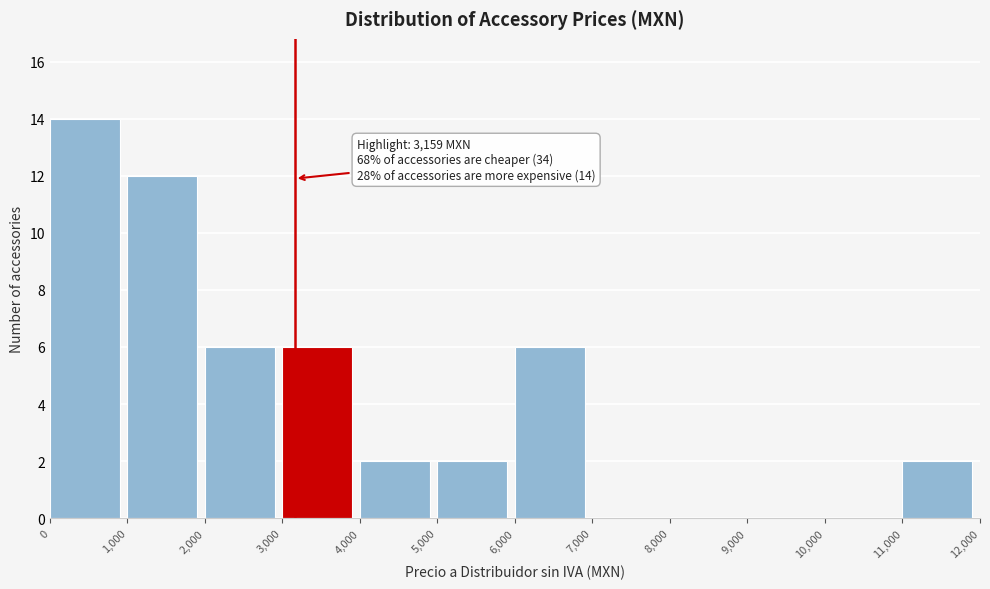

Over which range of the x-axis is the bar tallest?

0 to 1,000